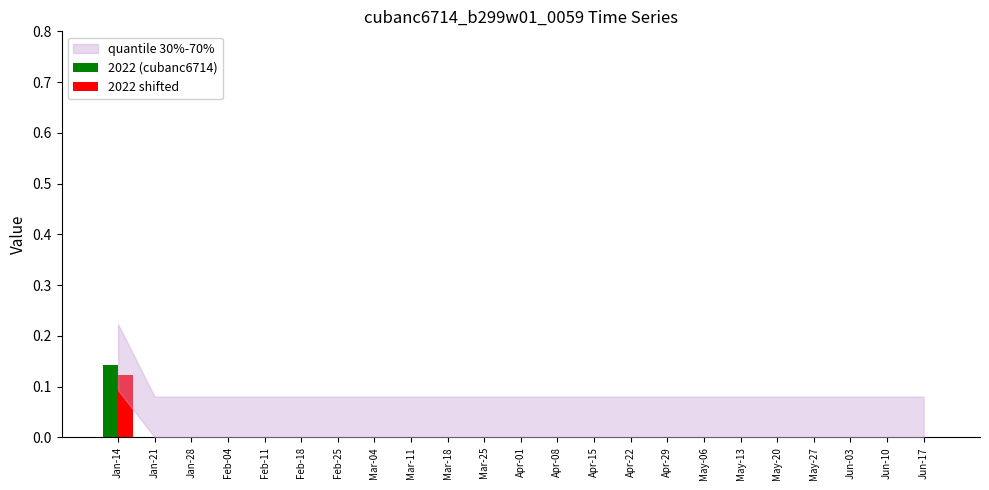

How many groups of bars are there?

23